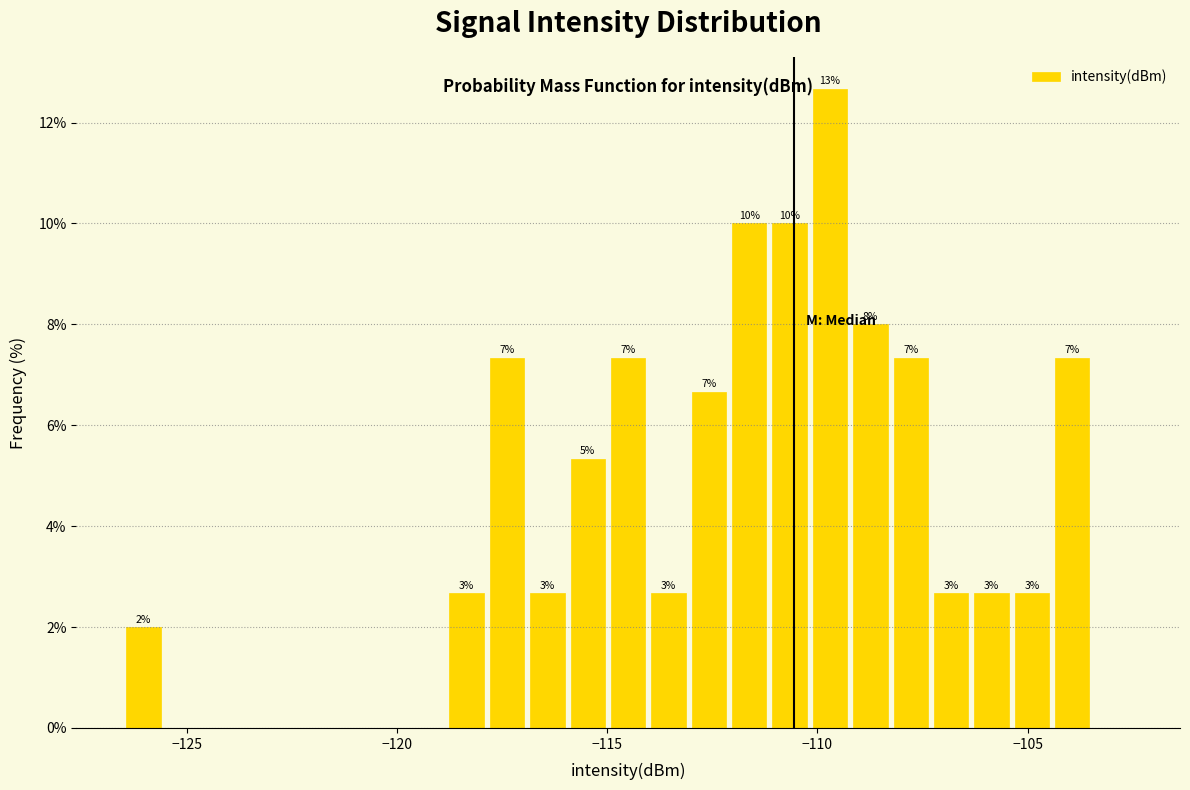

Around what value on the x-axis is the tallest bar? Give the approximate position of its centre, as read against the axis.

-109.5